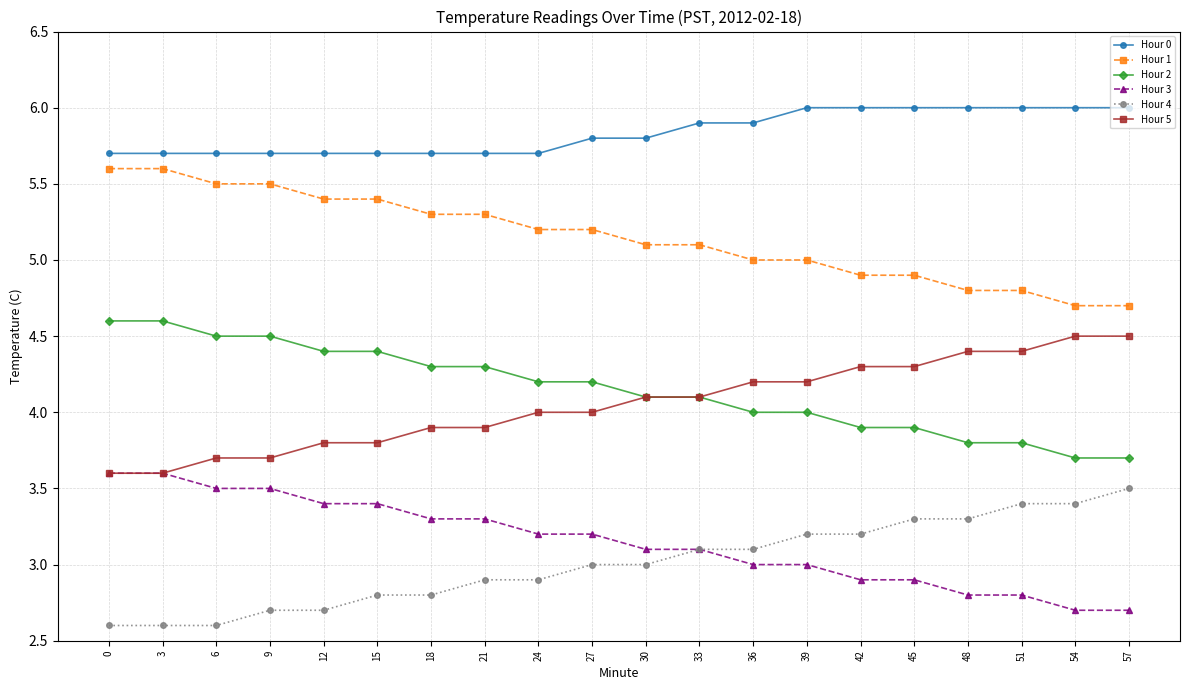

What is the difference between the highest and lowest values at 21?

2.8